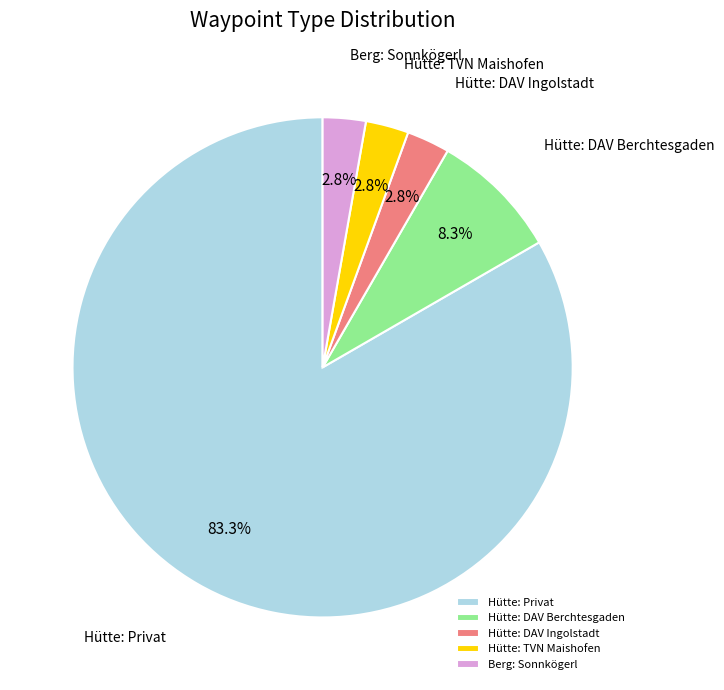

What is the ratio of the value at Hütte: TVN Maishofen to the value at Hütte: DAV Ingolstadt?

1.0